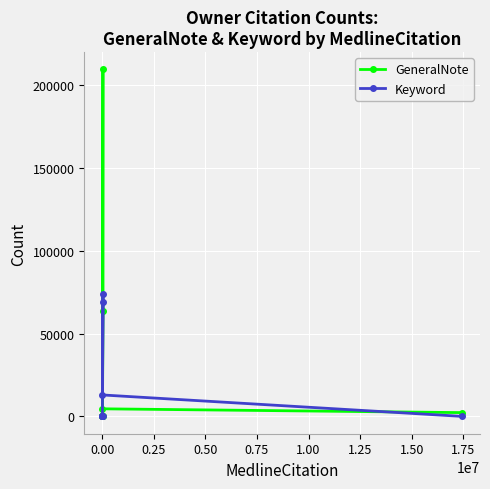

Which series changed the most between 0.50 and 1.25?

GeneralNote